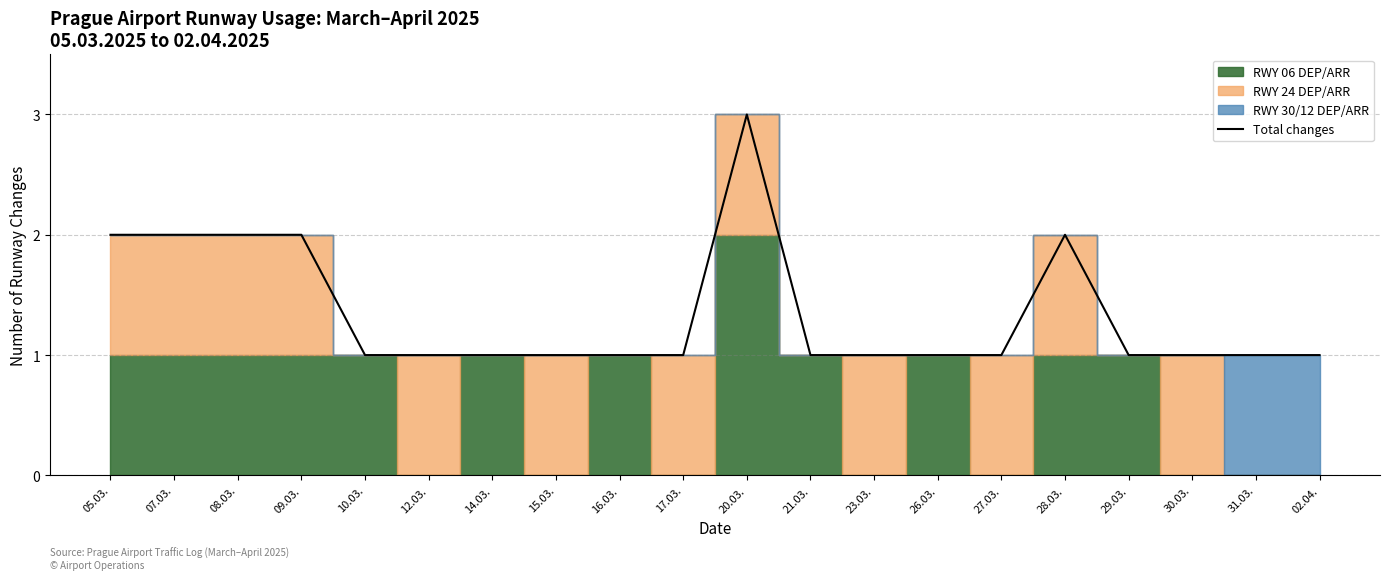

How many data points does each series have?

20